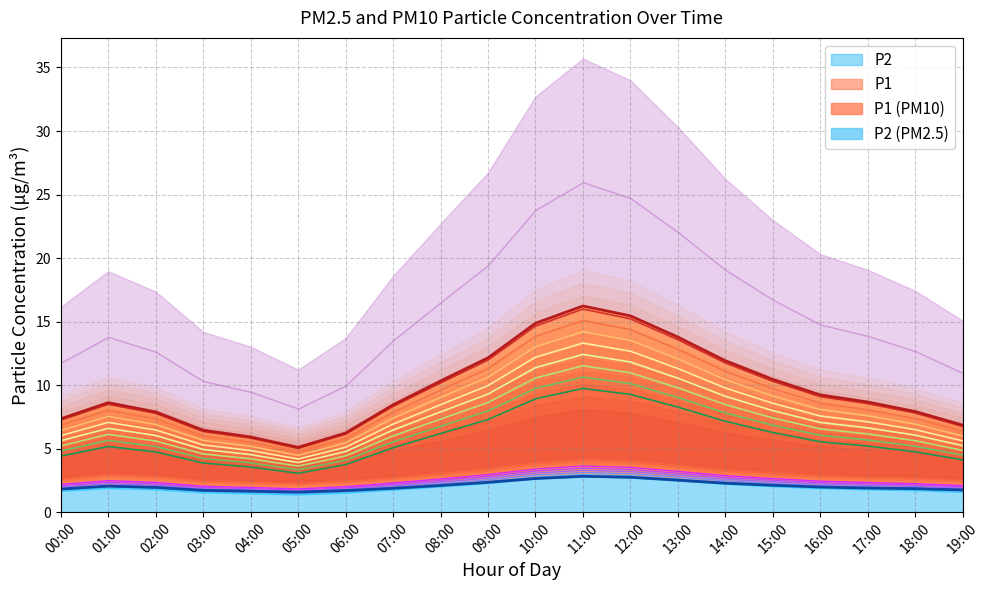

List the series in order of their overall mean, lowest first.

P2, P1